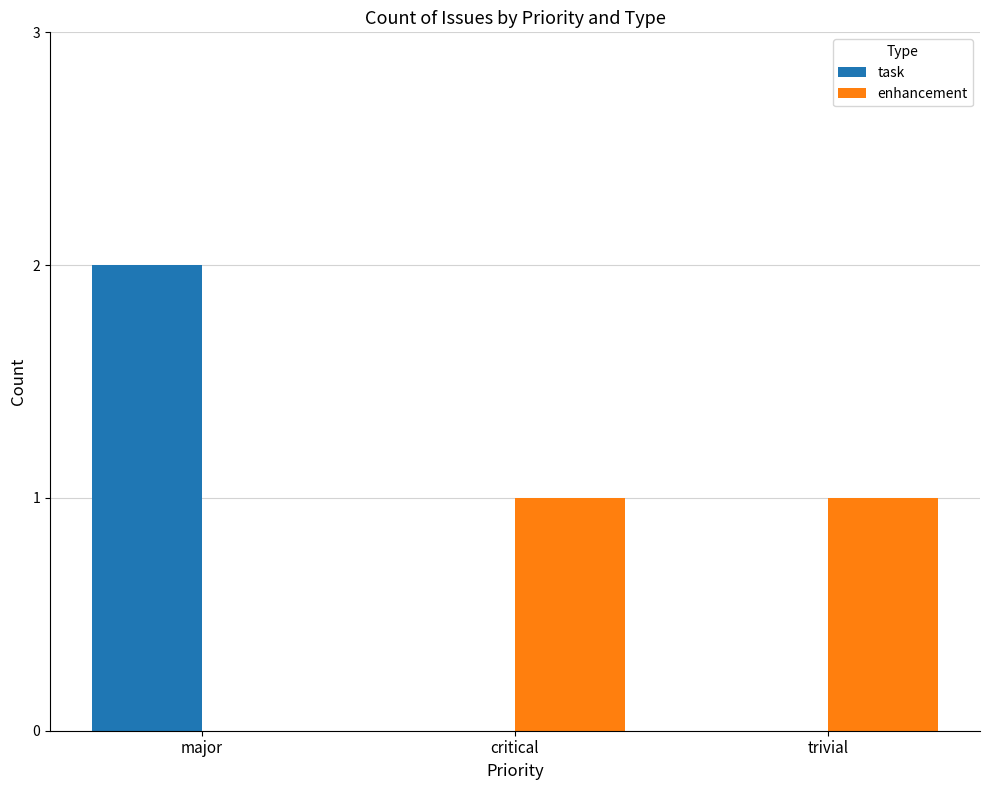

Is the value of enhancement at major greater than the value of task at major?

No